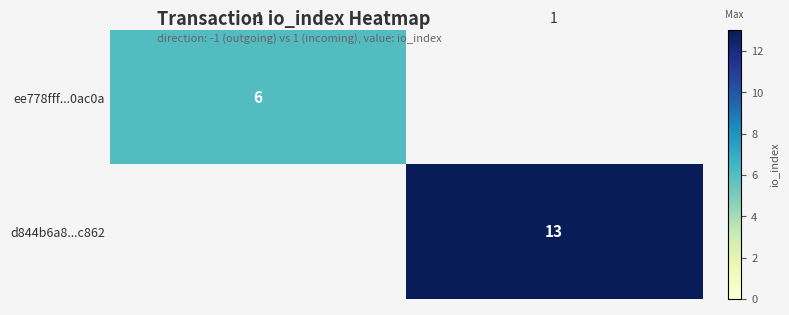

Which has a higher value, -1 or 1?

1